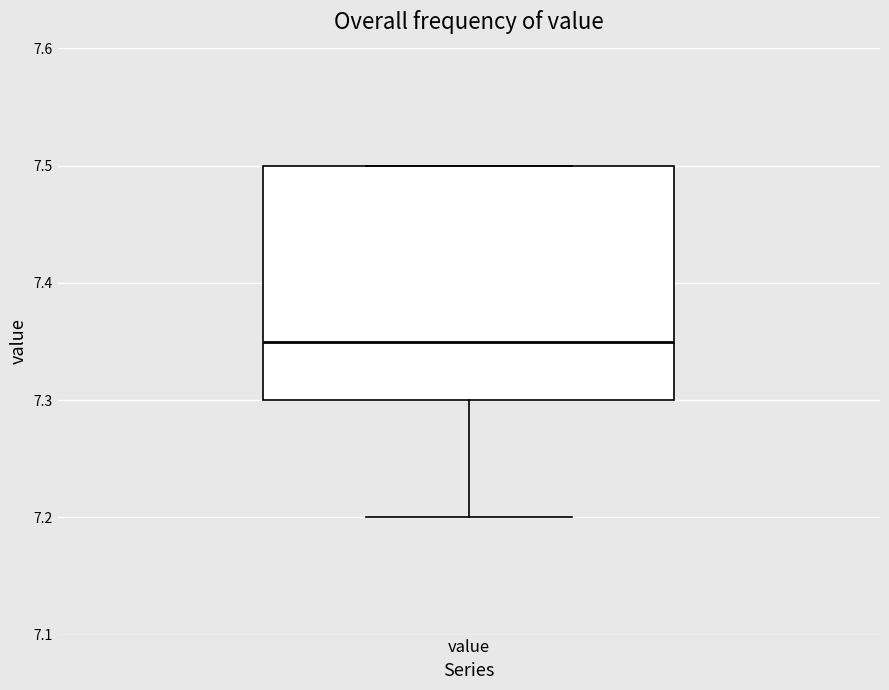

Read this box plot against the y-axis: the position of the median line, the range covered by the box, and the ends of both whiskers. The values are not printed on the chart, so give them approximately, as read against the axis.

median 7.35, box 7.30 to 7.50, whiskers 7.20 to 7.50